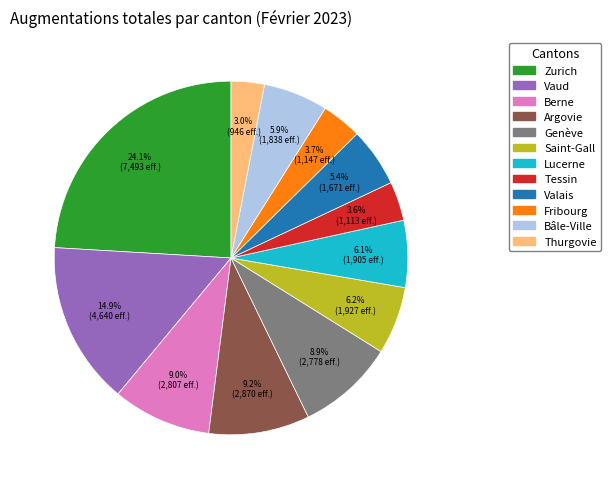

Does Zurich represent more than half of the total?

No